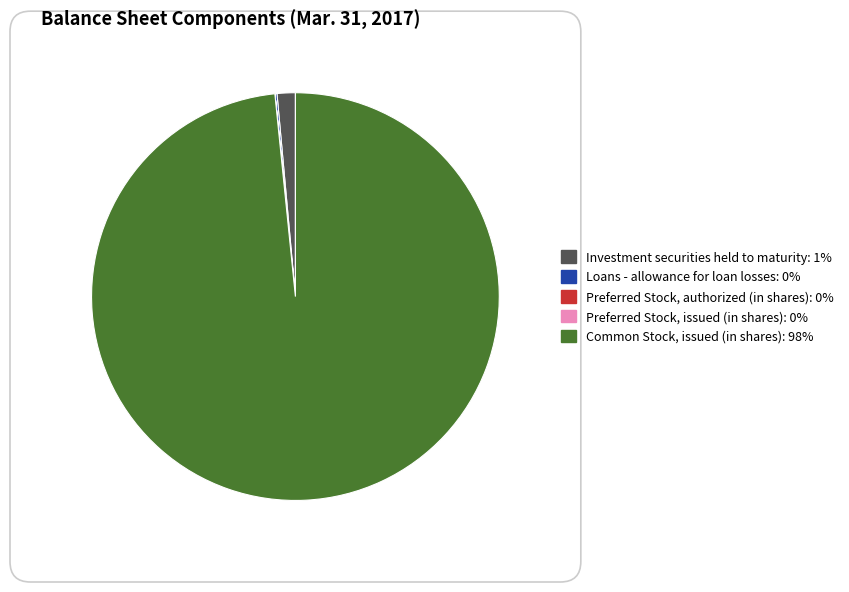

Is it true that Investment securities held to maturity is 1% of the pie?

True